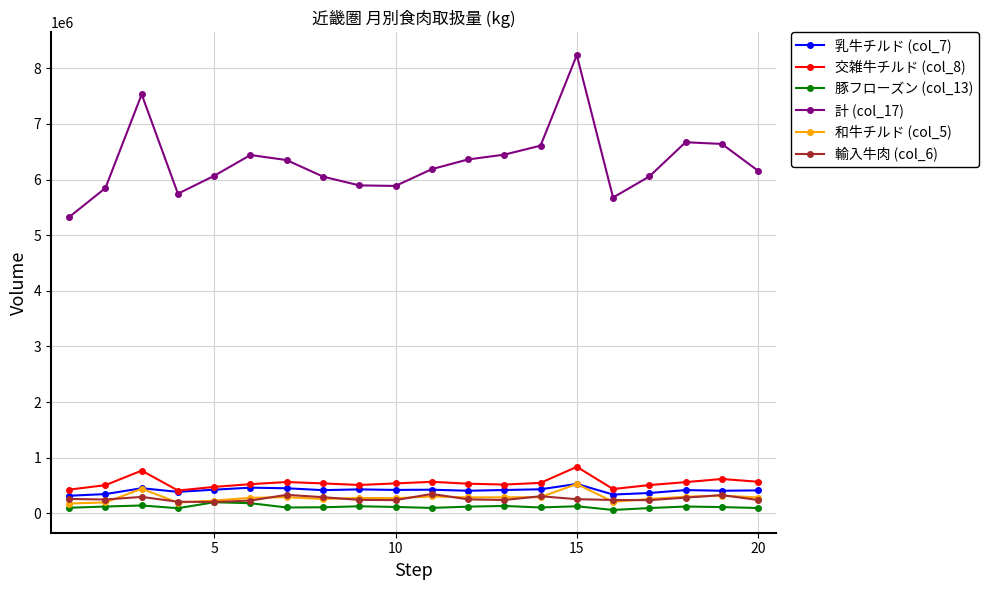

At how many categories does at least one series exceed 929035?

20